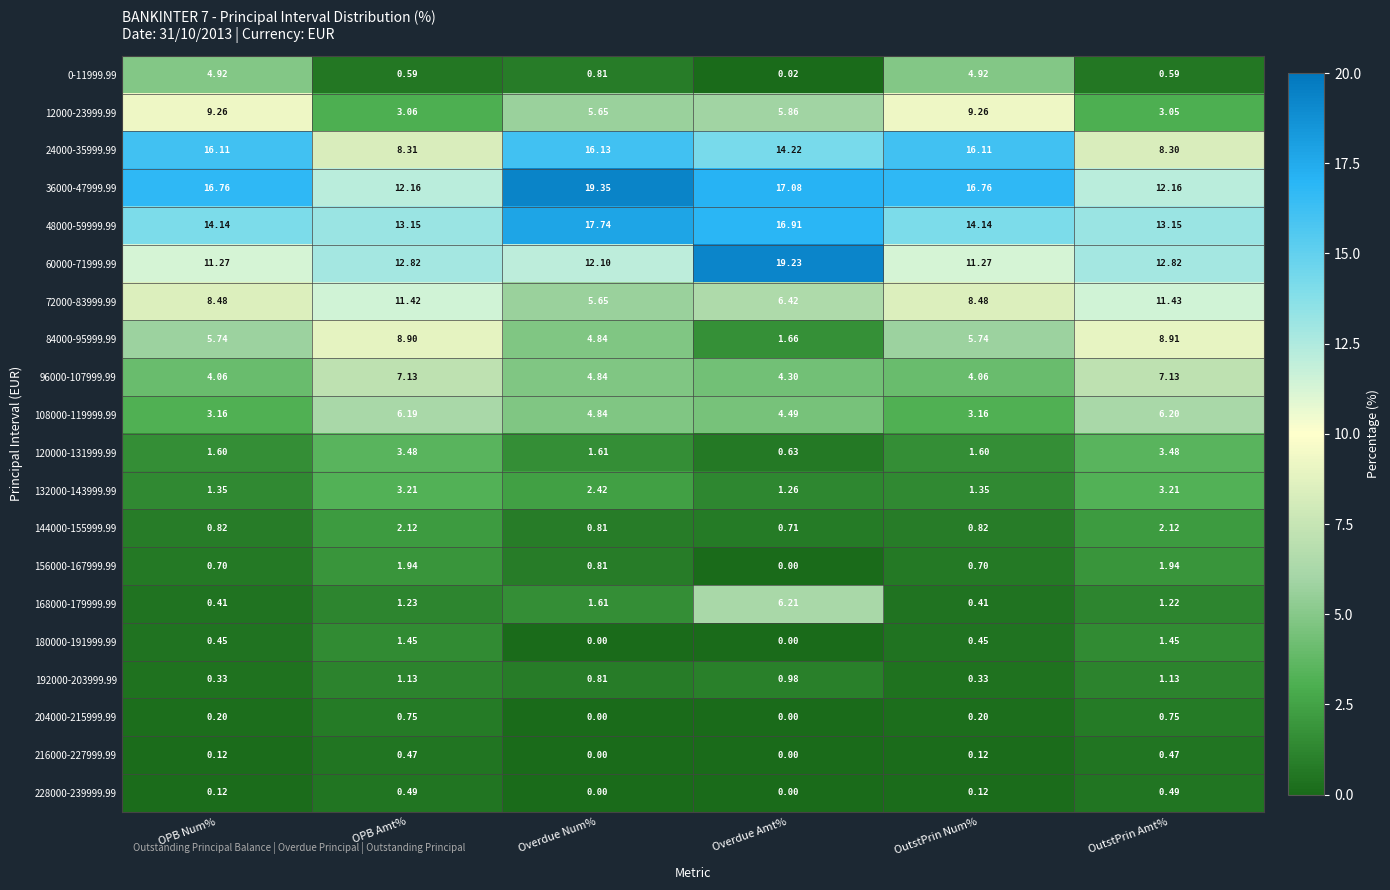

At which category is the sum across all series the highest?

Overdue Num%